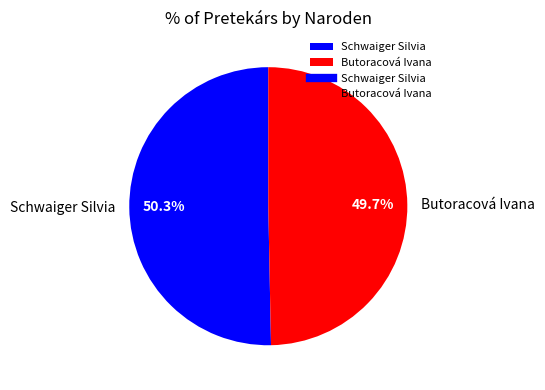

Count the number of slices in the pie.

2